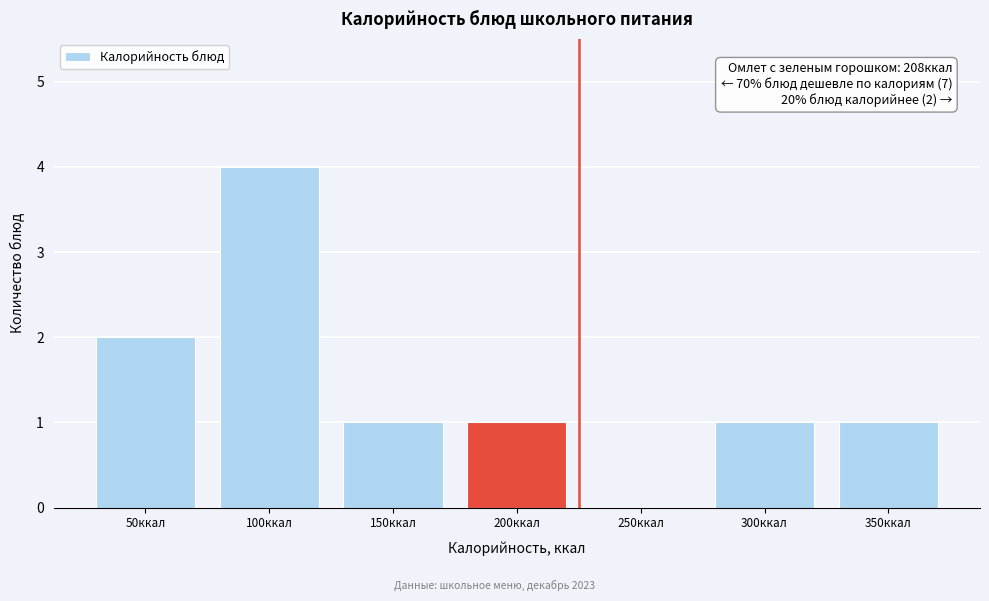

Reading left to right, extract all data points from this chart.

50ккал=2	100ккал=4	150ккал=1	200ккал=1	250ккал=0	300ккал=1	350ккал=1